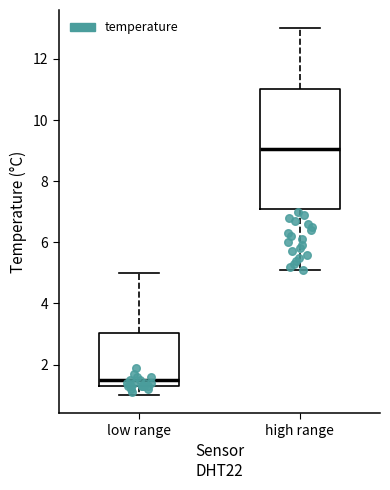

Which box's median line is the highest?

high range